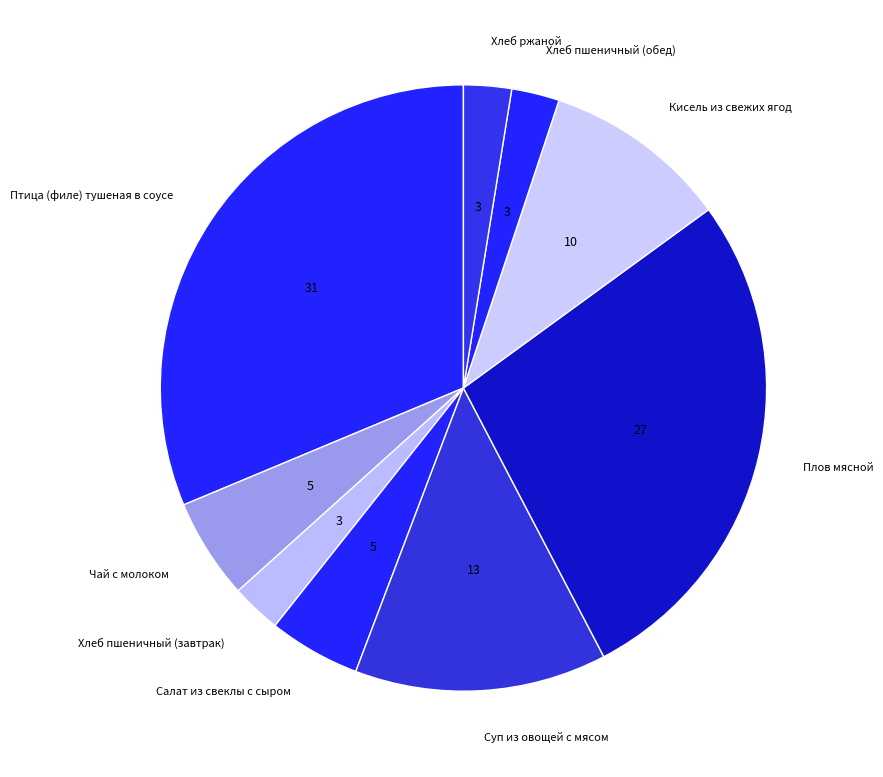

Which slice is the largest?

Птица (филе) тушеная в соусе